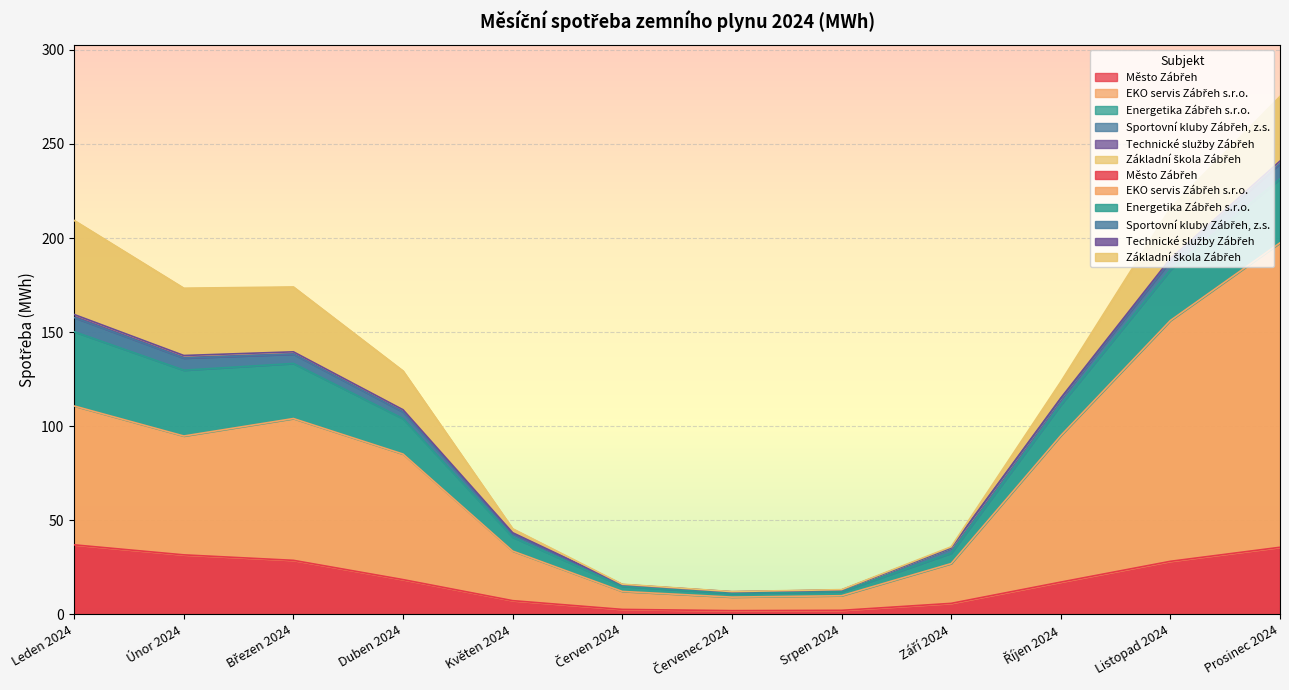

Which series changed the most between Únor 2024 and Listopad 2024?

EKO servis Zábřeh s.r.o.